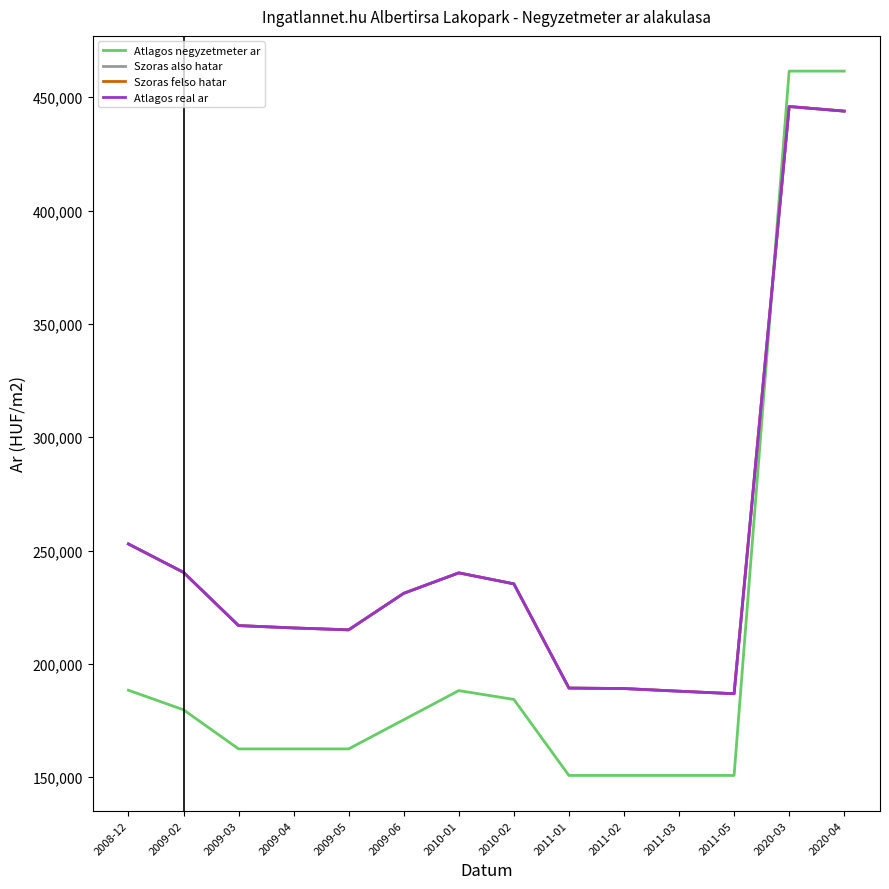

Which series ends up on top after the final intersection of Szoras also hatar and Atlagos negyzetmeter ar?

Atlagos negyzetmeter ar